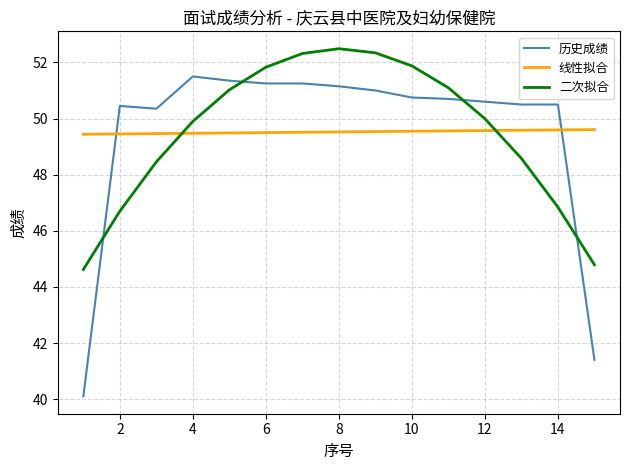

Which series ends up on top after the final intersection of 历史成绩 and 二次拟合?

二次拟合